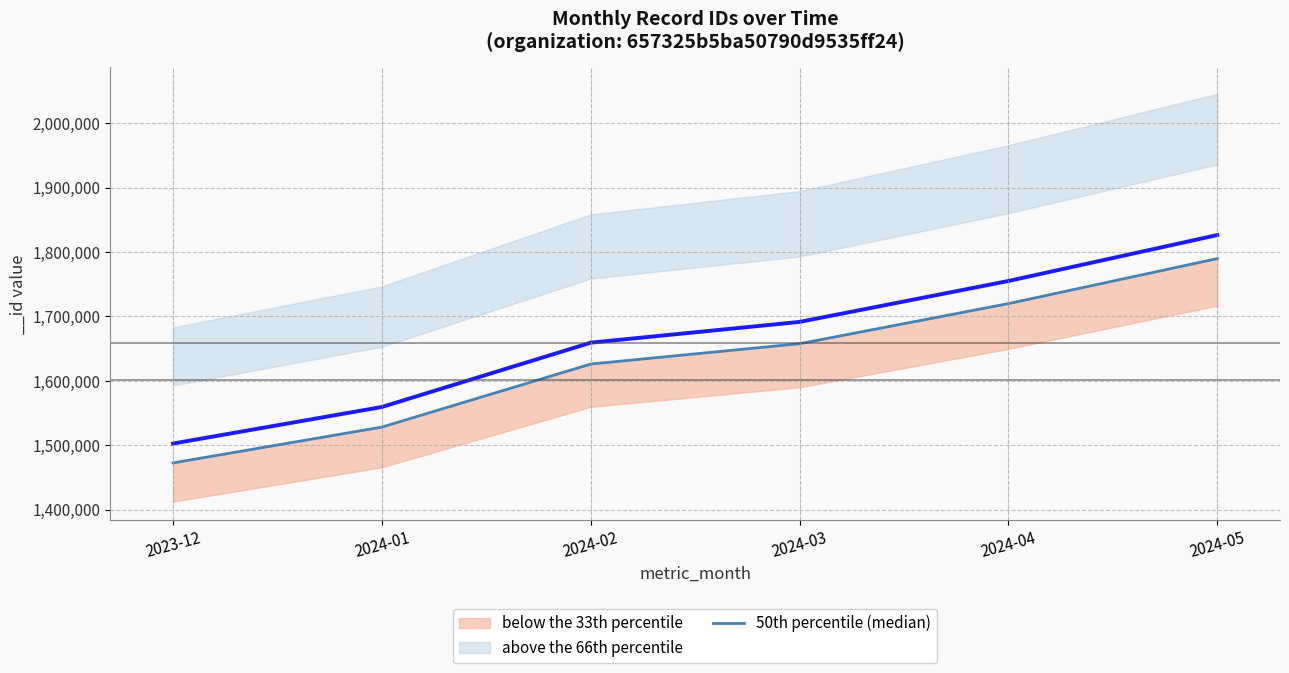

List the labels in order of value, largest first.

2024-05, 2024-04, 2024-03, 2024-02, 2024-01, 2023-12